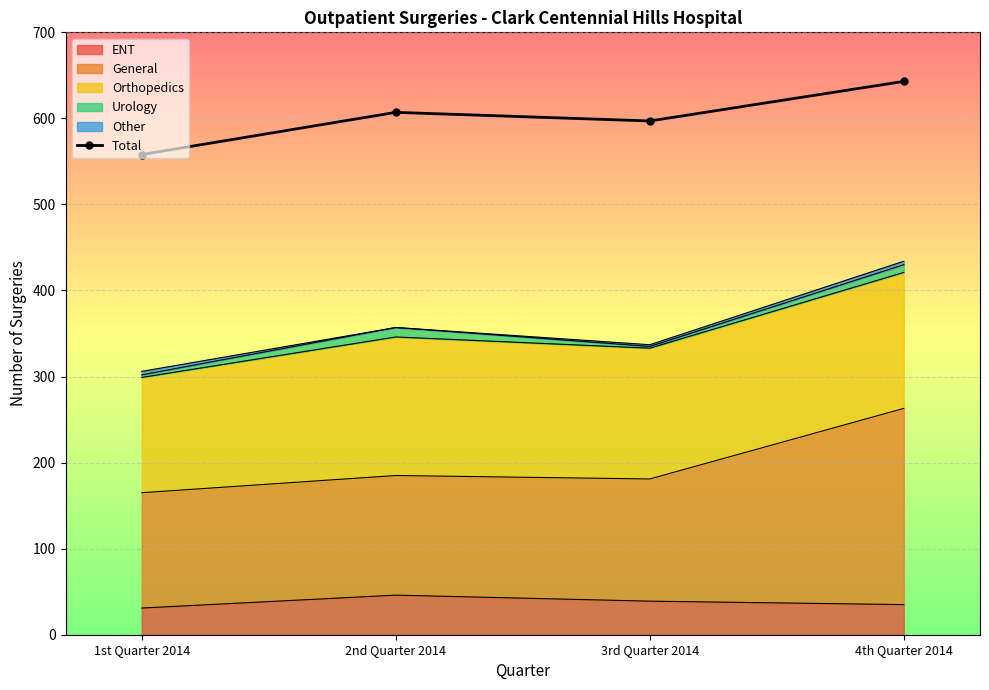

Rank the categories by value from highest to lowest.

4th Quarter 2014, 2nd Quarter 2014, 3rd Quarter 2014, 1st Quarter 2014